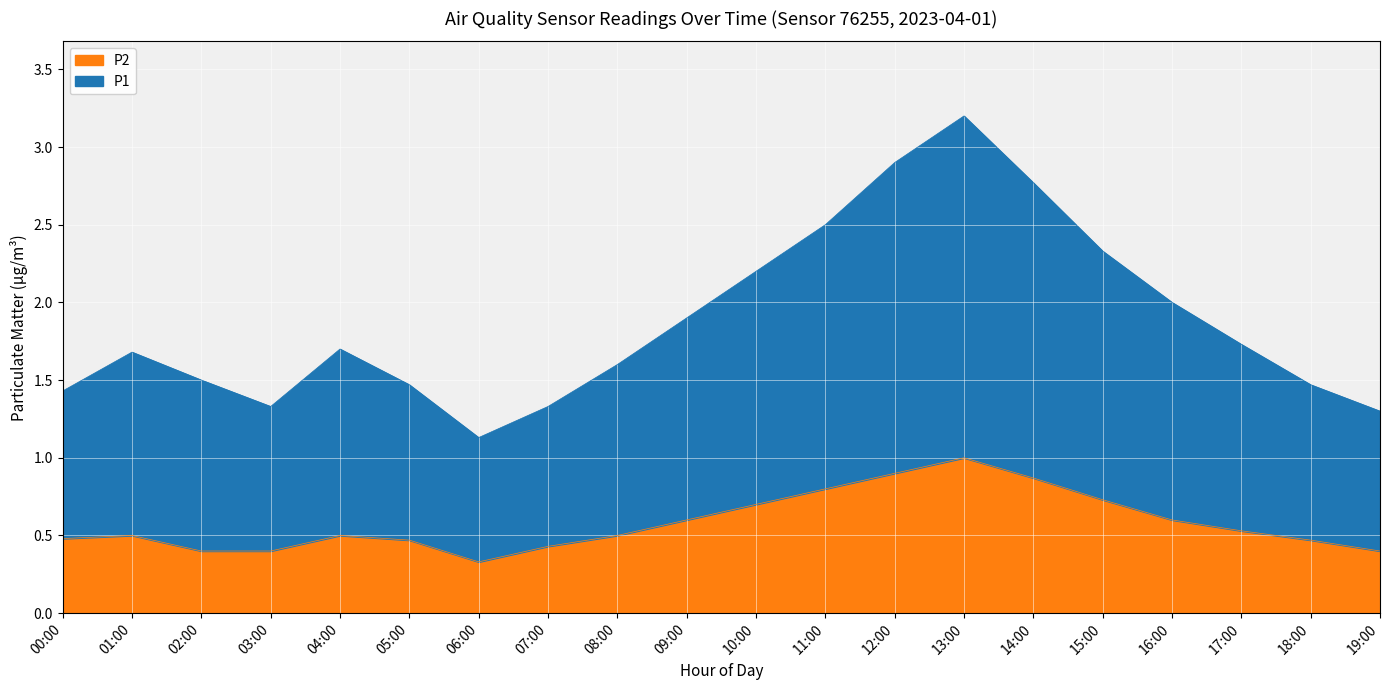

What is the difference between the P2 values at 07:00 and 01:00?

0.1